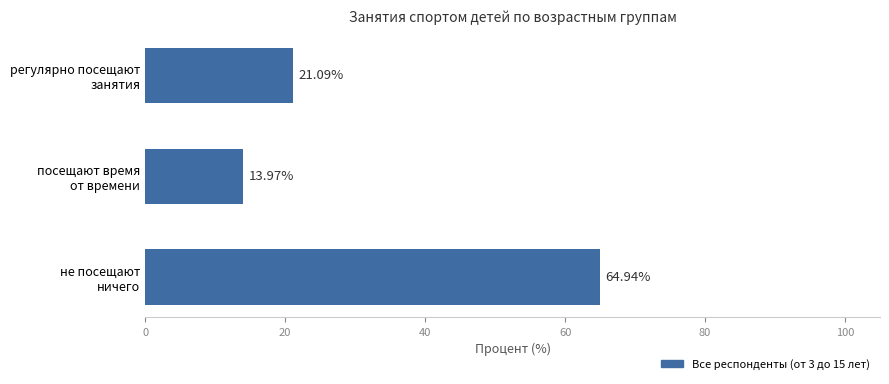

What is the sum of all values?

100.0